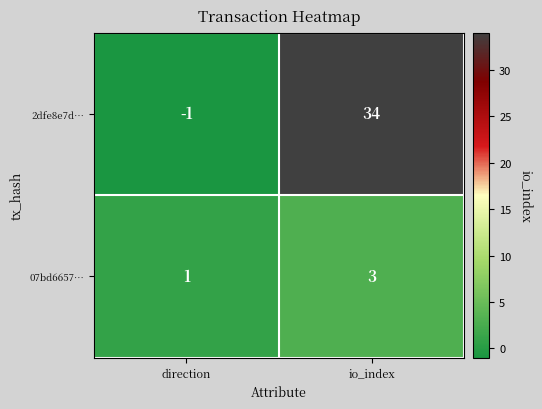

What is the difference between the maximum and minimum values in the 2dfe8e7d… series?

35